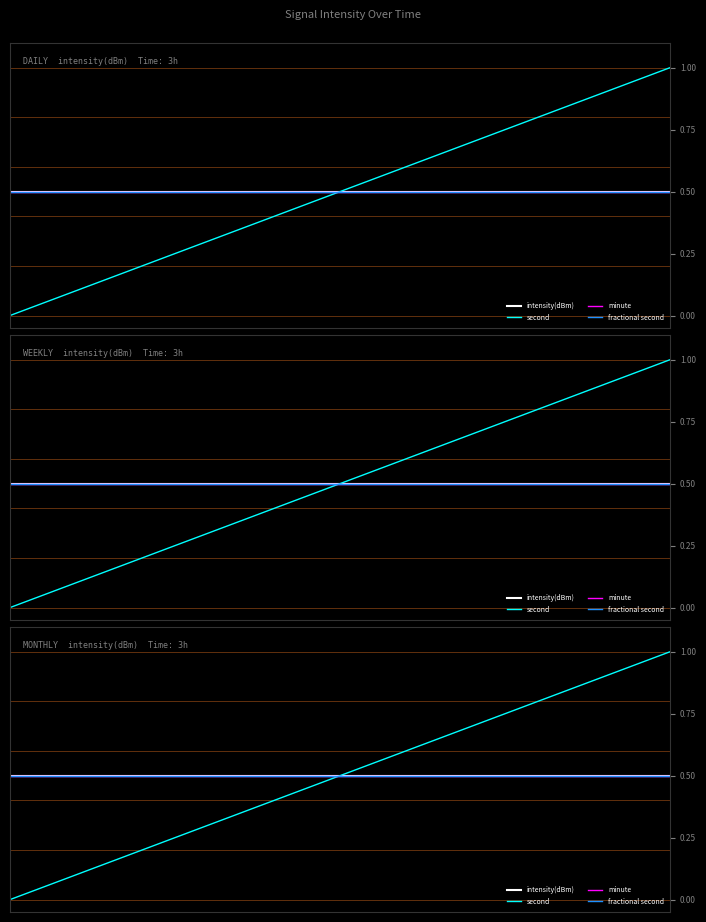

Does the chart display data point markers on the line(s)?

No